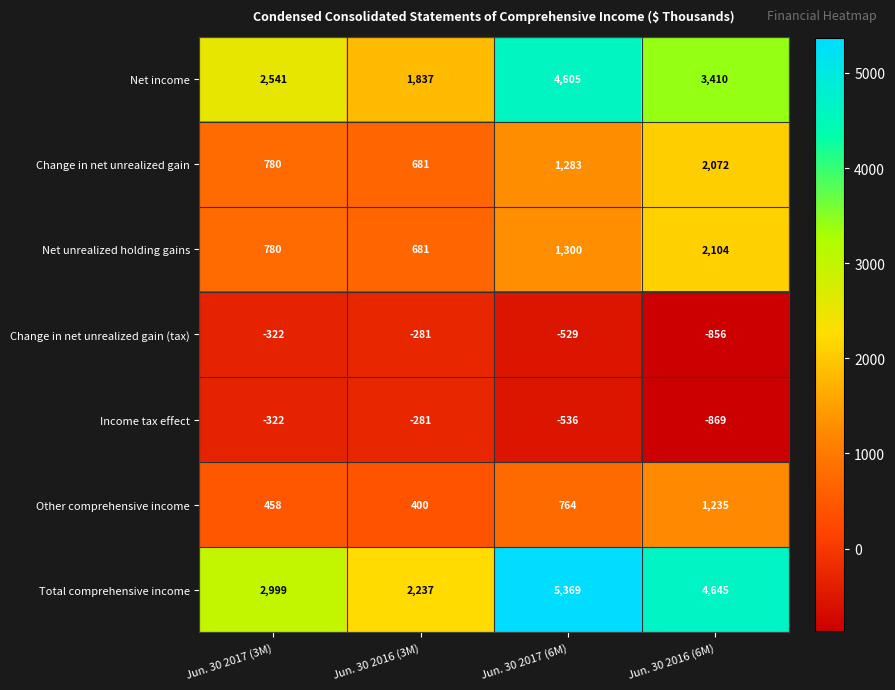

Which series has the largest range (max minus min)?

Total comprehensive income